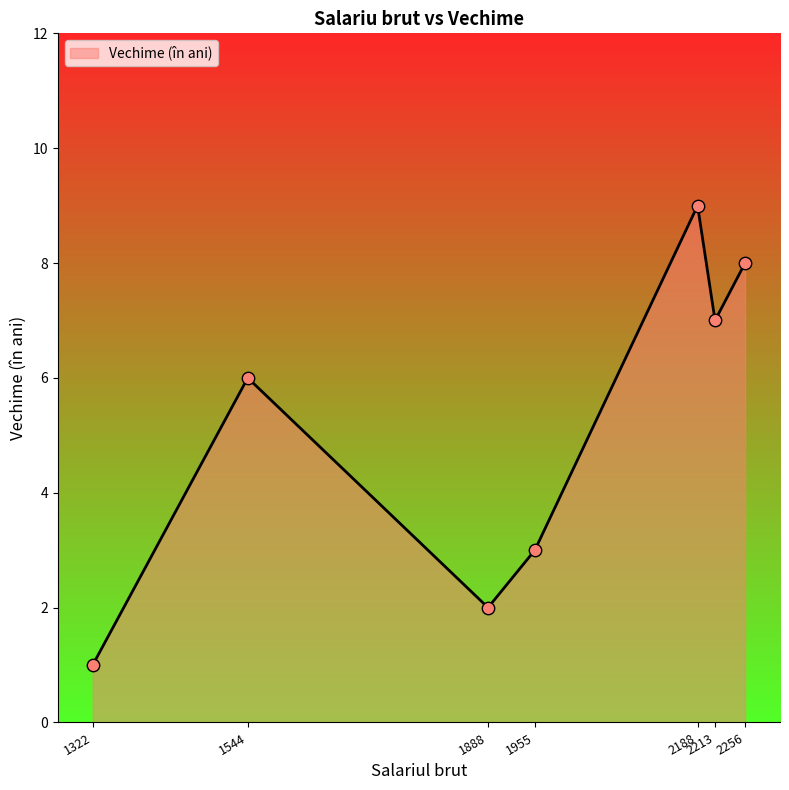

Approximately how many times larger is the value at 1322 compared to 2256?

0.1